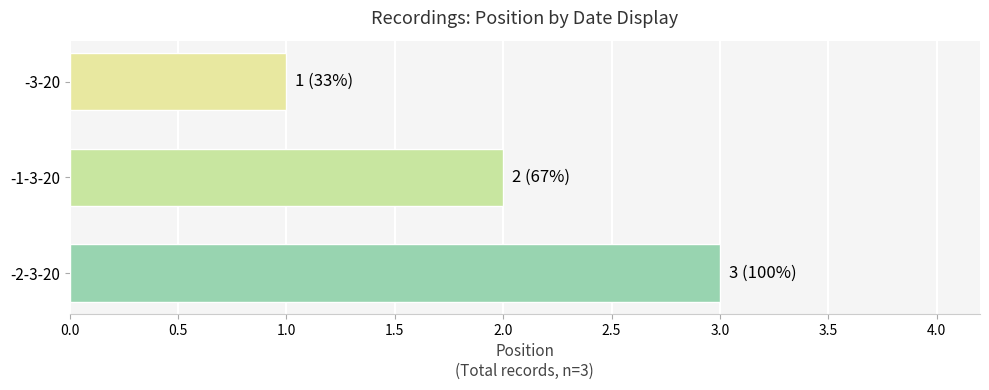

What is the maximum value shown in the chart?

3